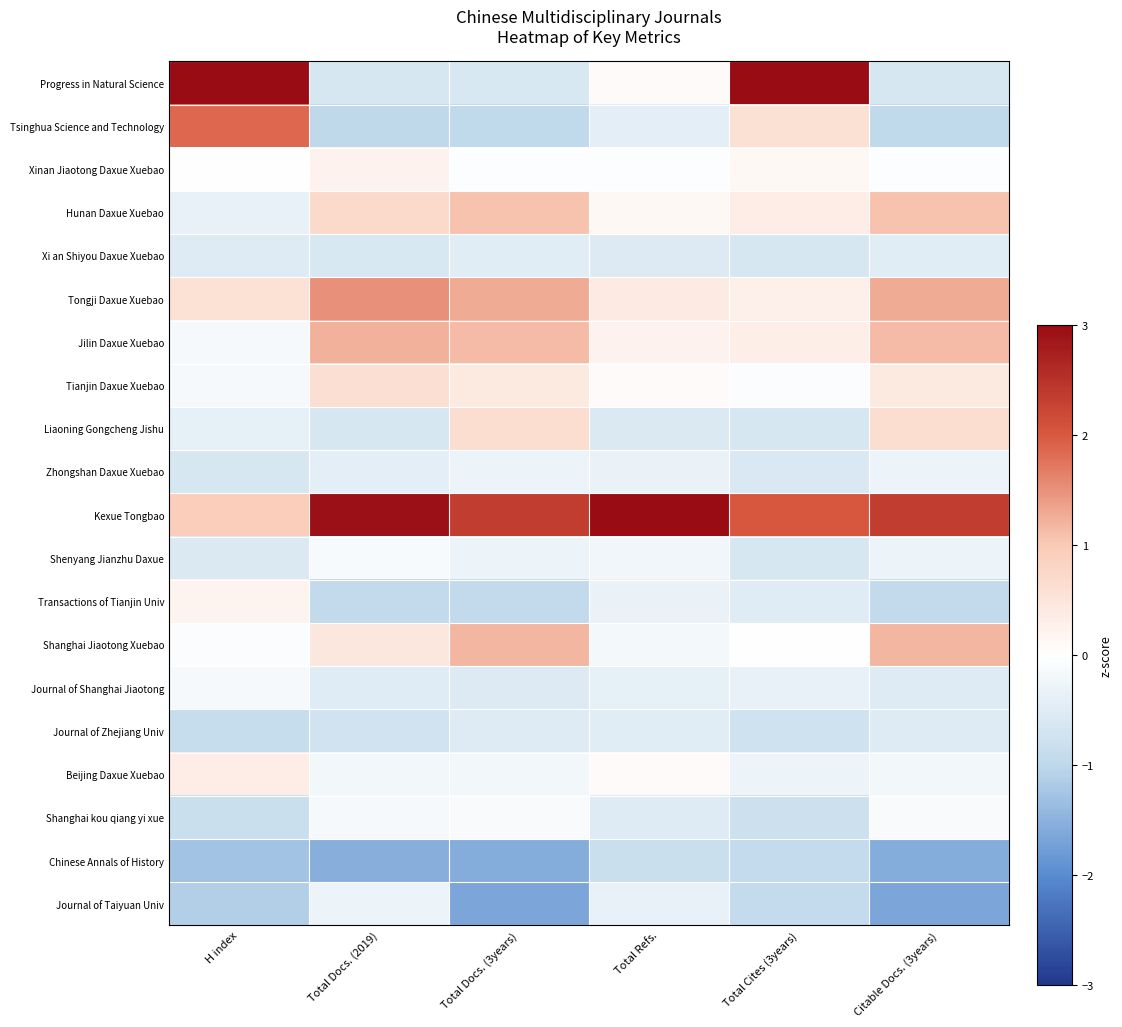

Which has a higher value, Total Docs. (2019) or H index?

H index